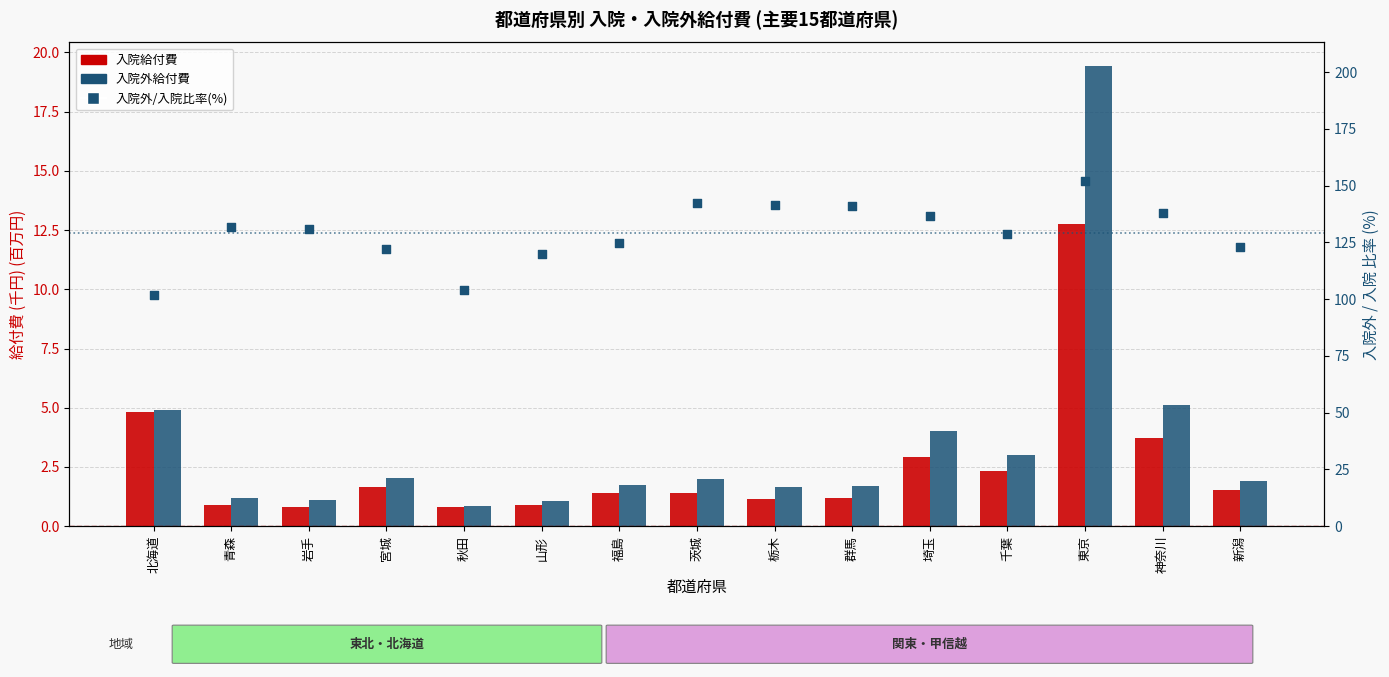

At which category is the sum across all series the highest?

東京